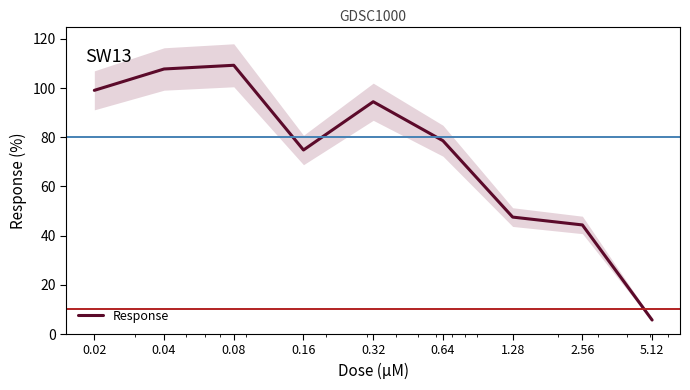

True or false: the data has more than 1 interior local peaks.

True